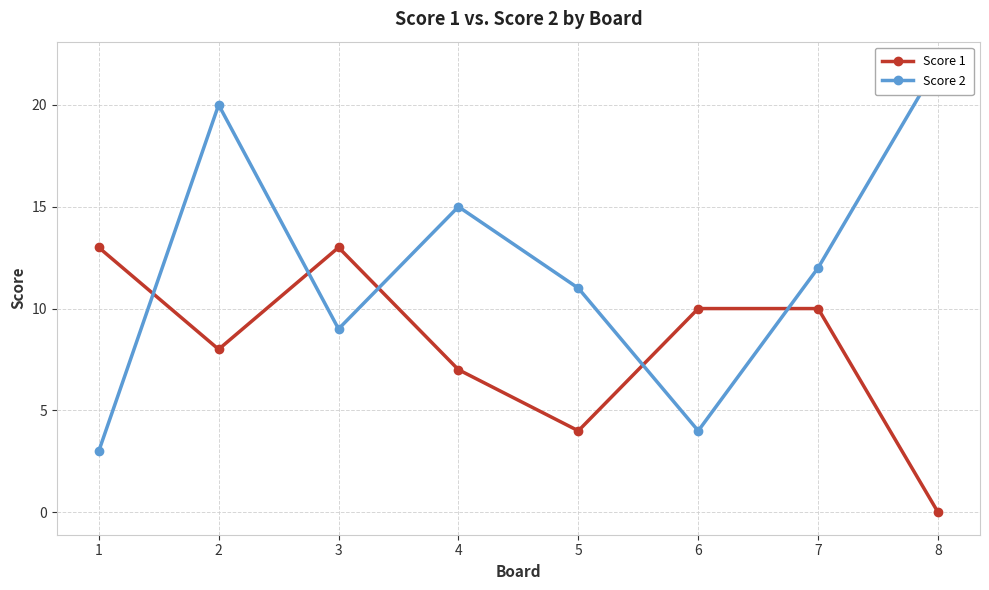

What is the difference between the second highest and minimum values in the Score 2 series?

17